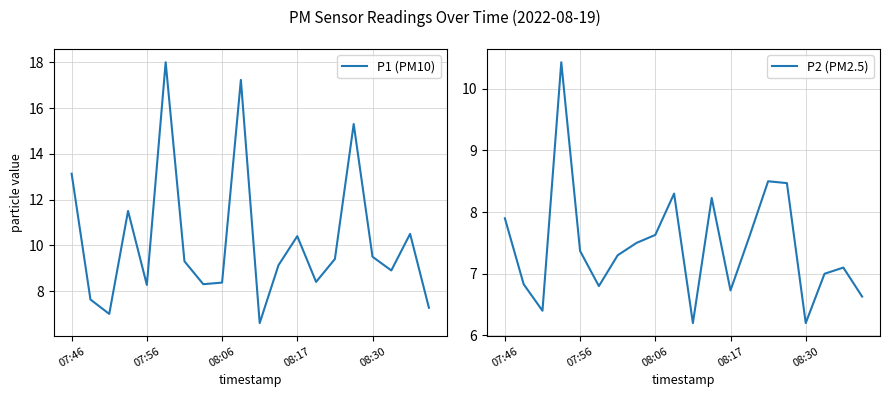

Rank the series by their average value, from lowest to highest.

P2 (PM2.5), P1 (PM10)